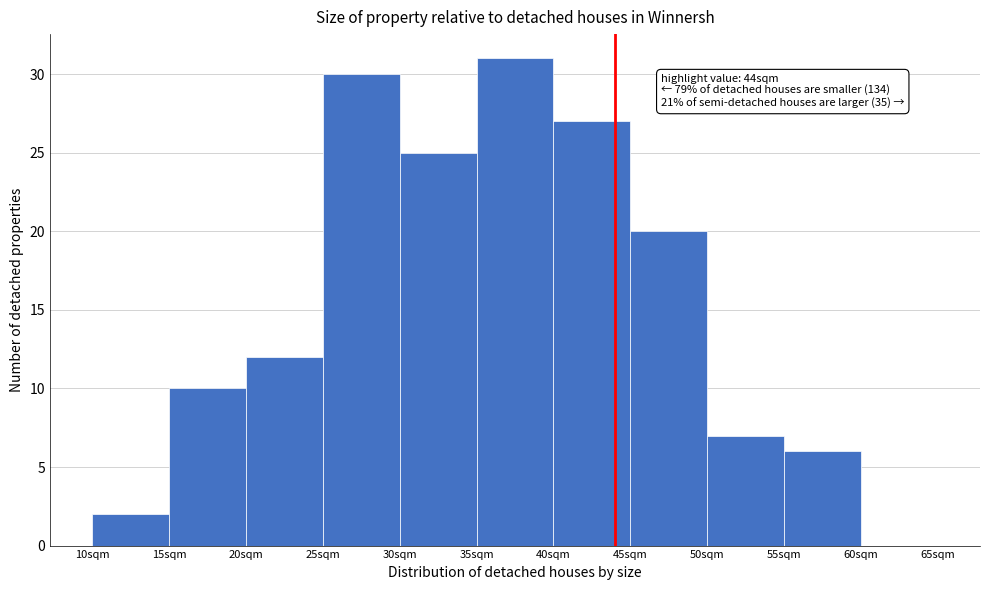

Which range on the x-axis has the tallest bar?

35 to 40